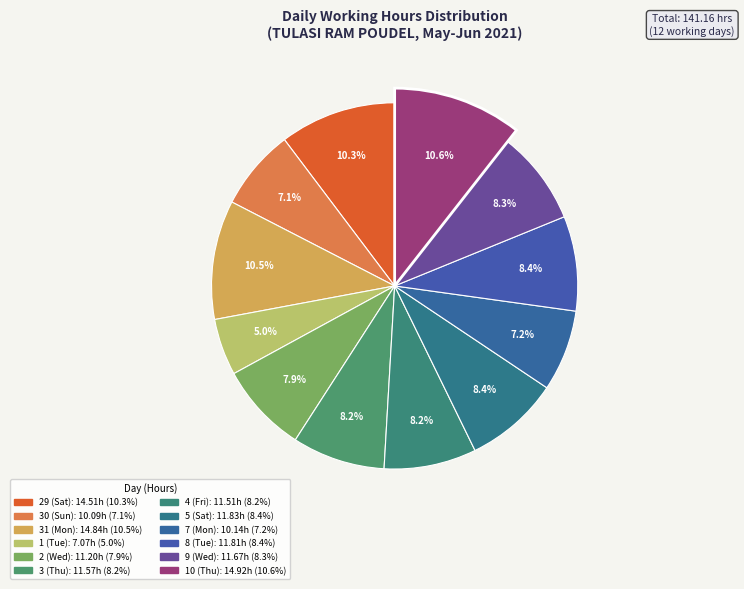

Which slice is the largest?

10 (Thu)